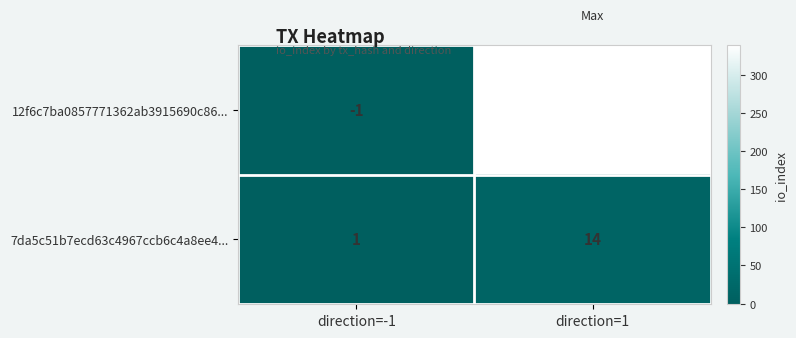

What is the maximum value shown in the chart?

340